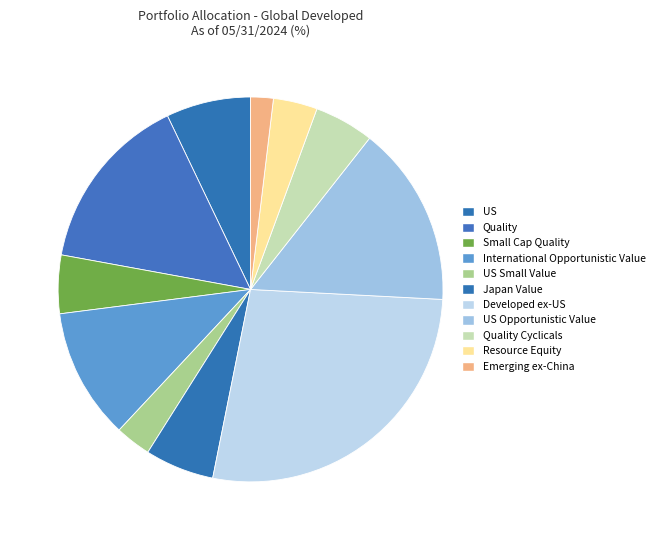

Do Japan Value and Quality Cyclicals together represent more than half of the pie?

No